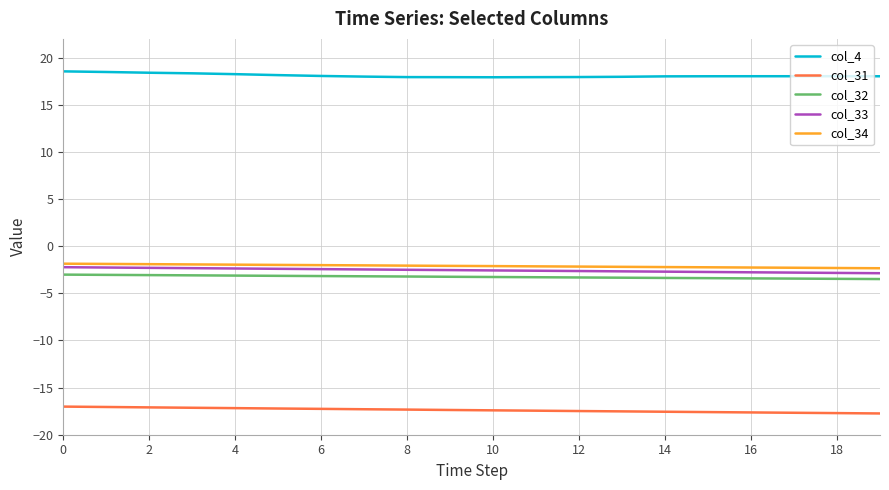

What is the lowest value of the col_34 series?

-2.3